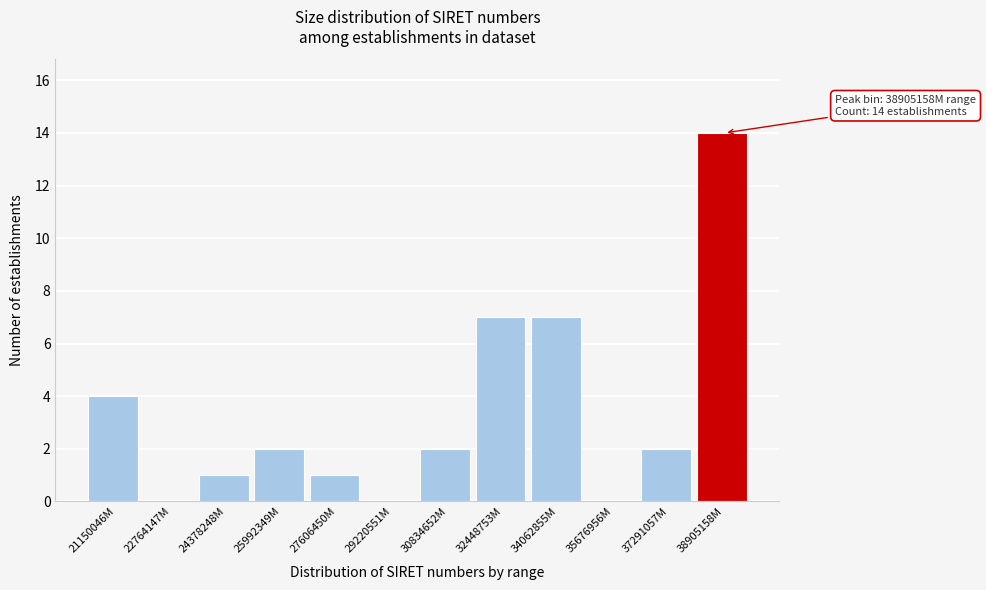

Reading right to left, what are all the values shown in this chart?

38905158M=14	37291057M=2	35676956M=0	34062855M=7	32448753M=7	30834652M=2	29220551M=0	27606450M=1	25992349M=2	24378248M=1	22764147M=0	21150046M=4